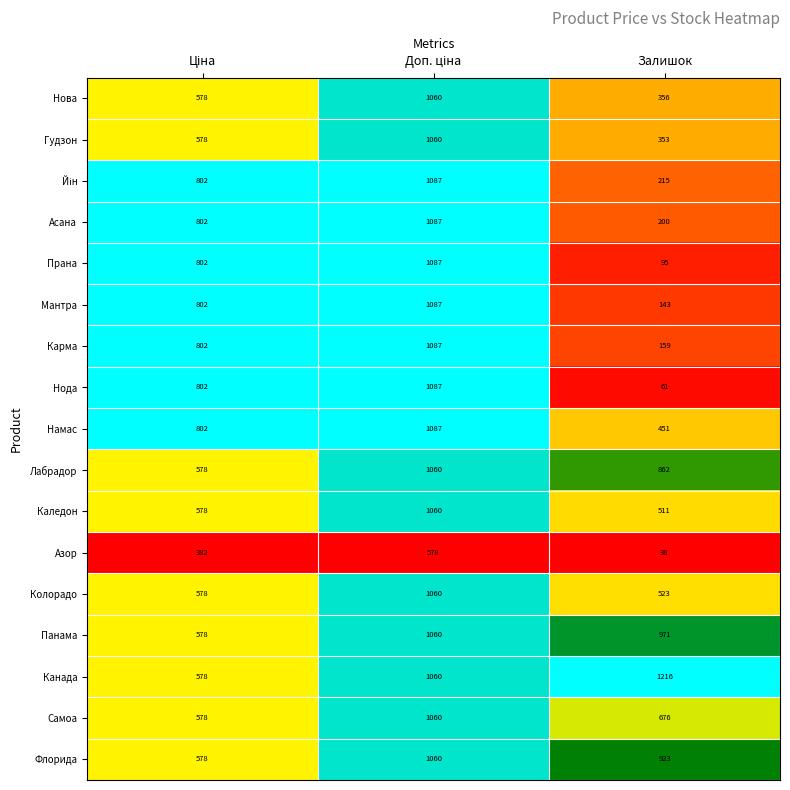

What is the average value of the Канада series?

951